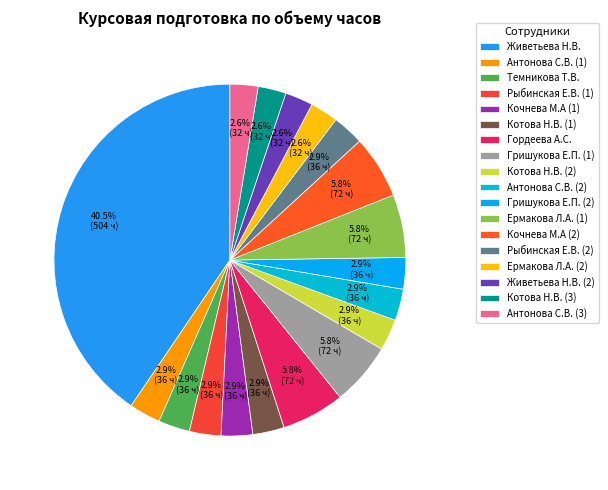

Does Гордеева А.С. represent more than half of the total?

No